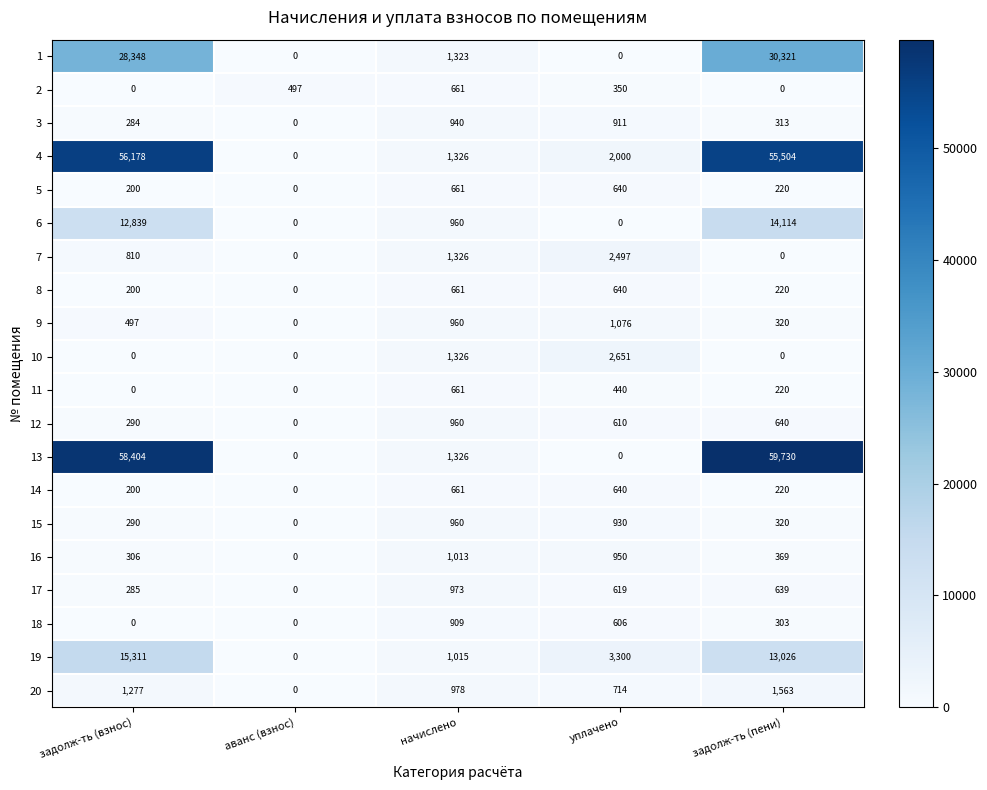

Which series changed the most between аванс (взнос) and задолж-ть (пени)?

13